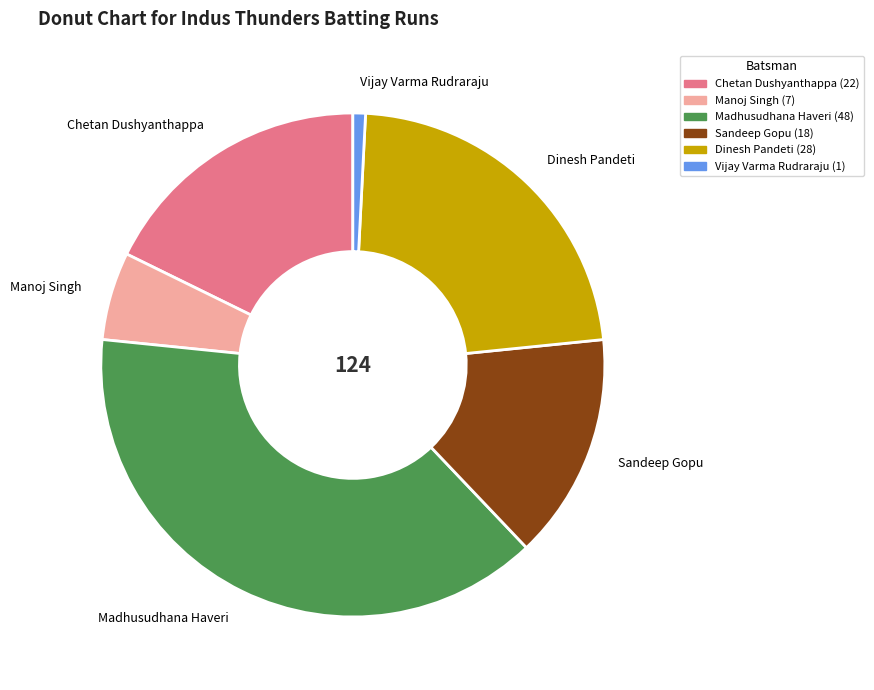

Is the sum of Dinesh Pandeti and Chetan Dushyanthappa greater than half?

No